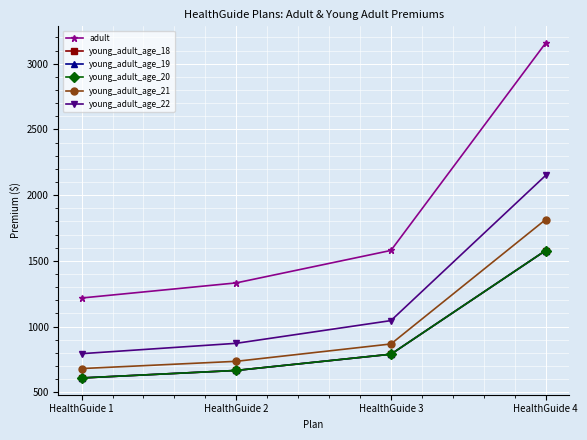

Does the chart display data point markers on the line(s)?

Yes